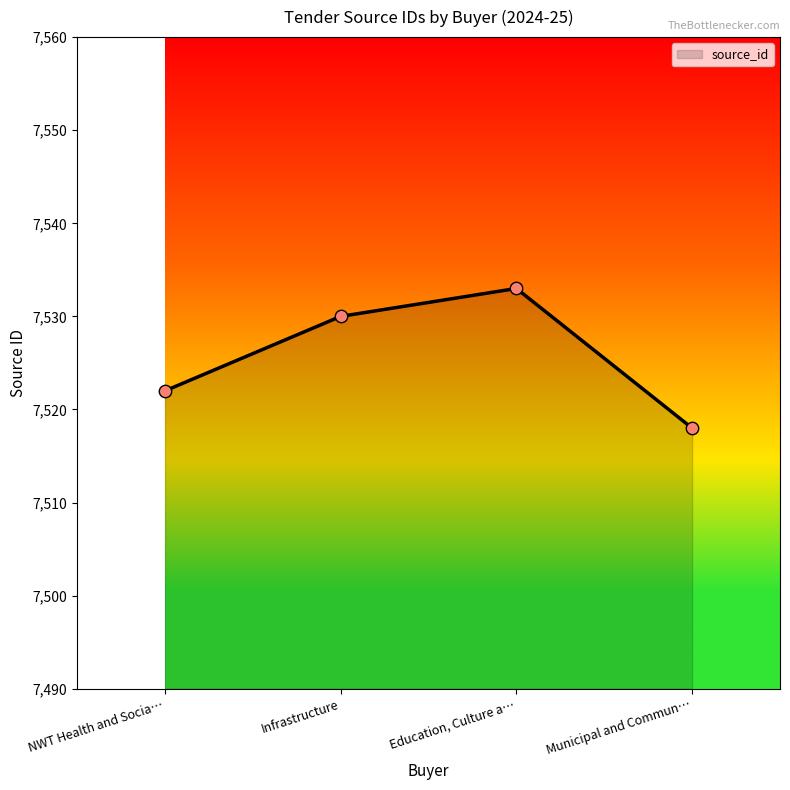

What is the ratio of the value at Infrastructure to the value at NWT Health and Socia…?

1.0